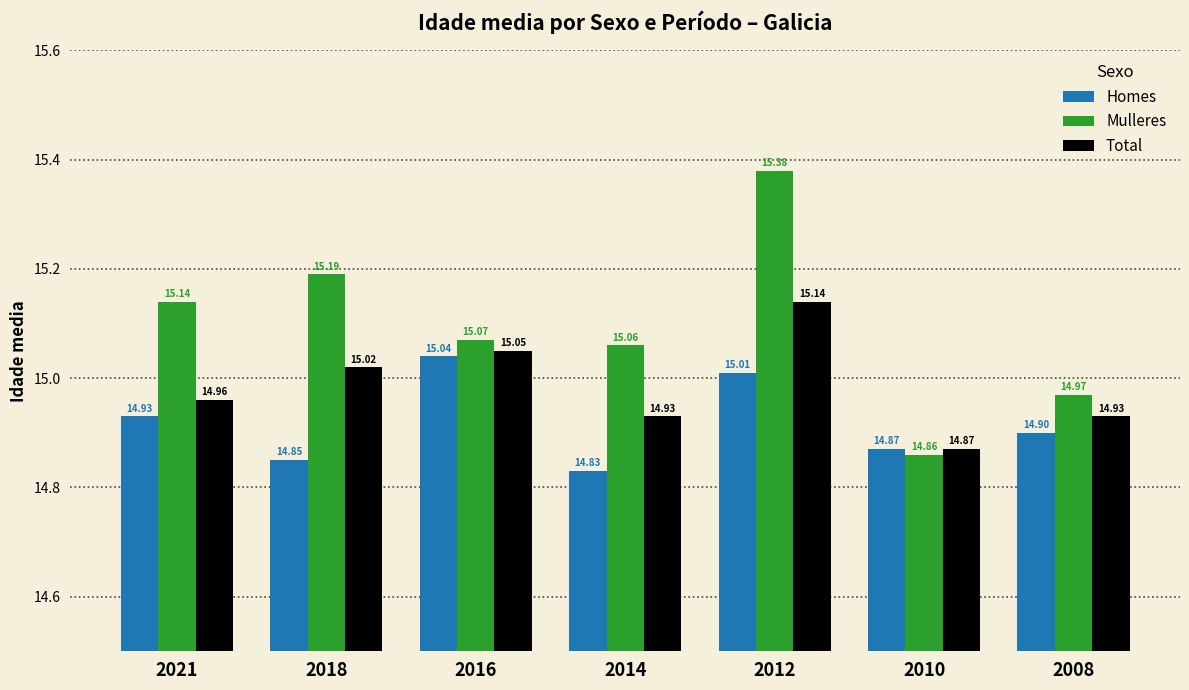

At 2016, list the series in order from largest to smallest.

Mulleres, Total, Homes